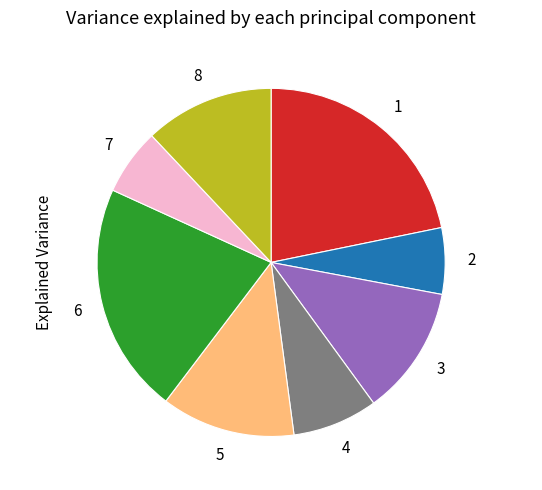

Is there a majority slice in this chart?

No